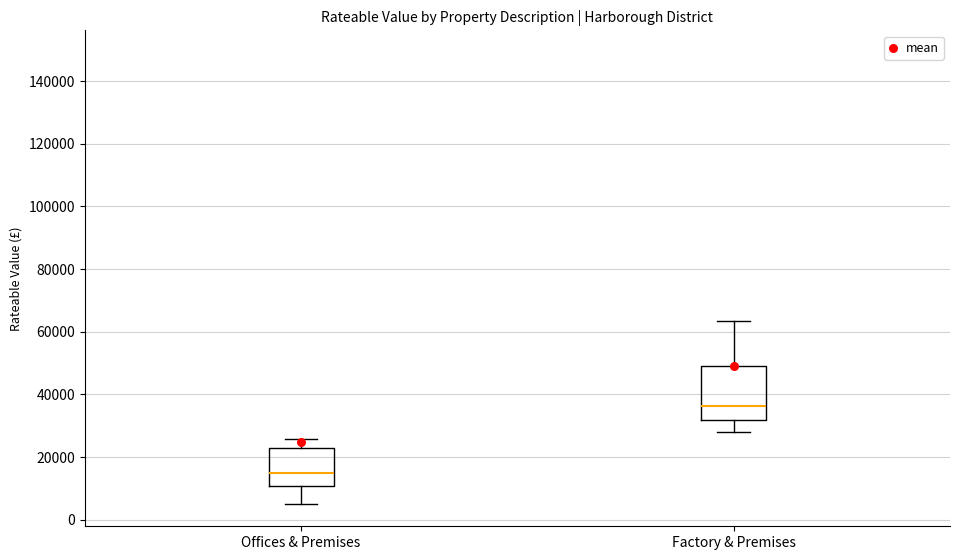

Reading left to right, read every box against the y-axis: the position of its median line, the range the box covers, and the ends of its whiskers. The values are not printed on the chart, so give them approximately, as read against the axis.

Offices & Premises: median 16000, box 10000 to 24000, whiskers 6000 to 26000
Factory & Premises: median 36000, box 32000 to 50000, whiskers 28000 to 64000